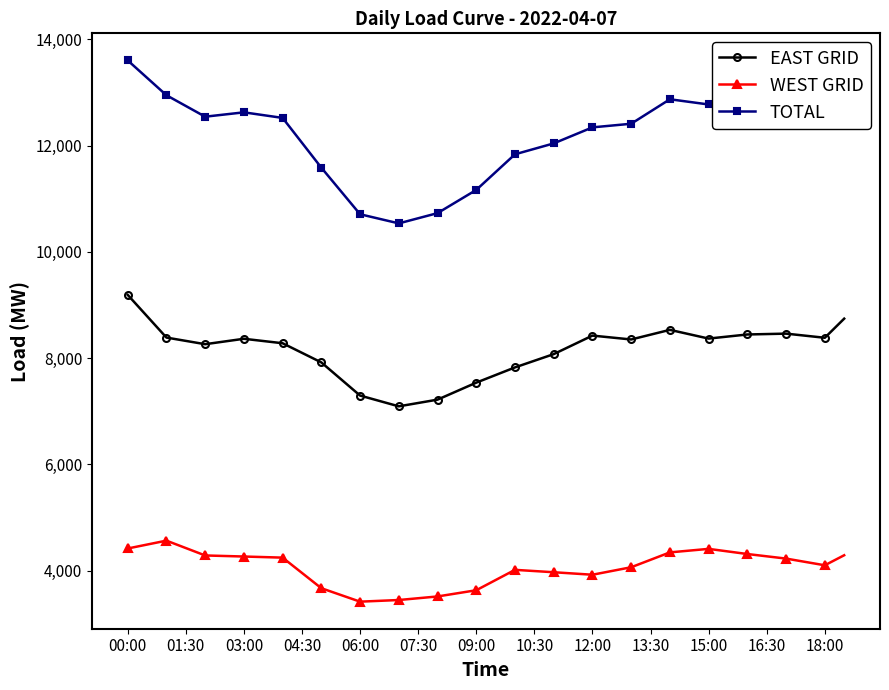

What is the smallest value displayed?

3414.0